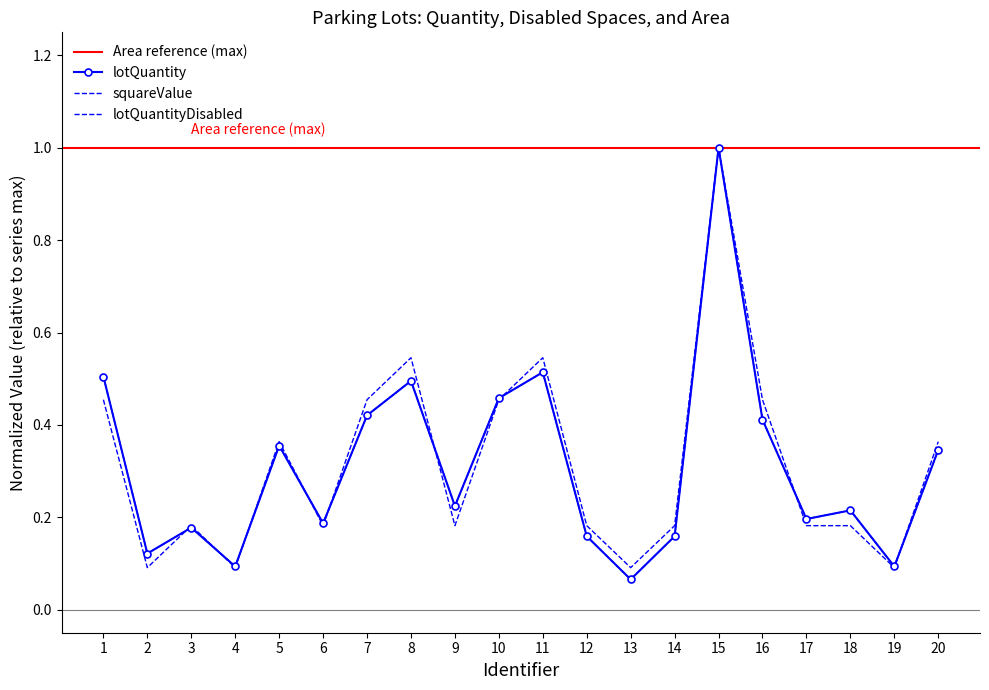

Reading right to left, list all the values displayed in this chart.

lotQuantity: 0.3	0.1	0.2	0.2	0.4	1.0	0.2	0.1	0.2	0.5	0.5	0.2	0.5	0.4	0.2	0.4	0.1	0.2	0.1	0.5
lotQuantityDisabled: 0.4	0.1	0.2	0.2	0.5	1.0	0.2	0.1	0.2	0.5	0.5	0.2	0.5	0.5	0.2	0.4	0.1	0.2	0.1	0.5
squareValue: 0.3	0.1	0.2	0.2	0.4	1.0	0.2	0.1	0.2	0.5	0.5	0.2	0.5	0.4	0.2	0.4	0.1	0.2	0.1	0.5